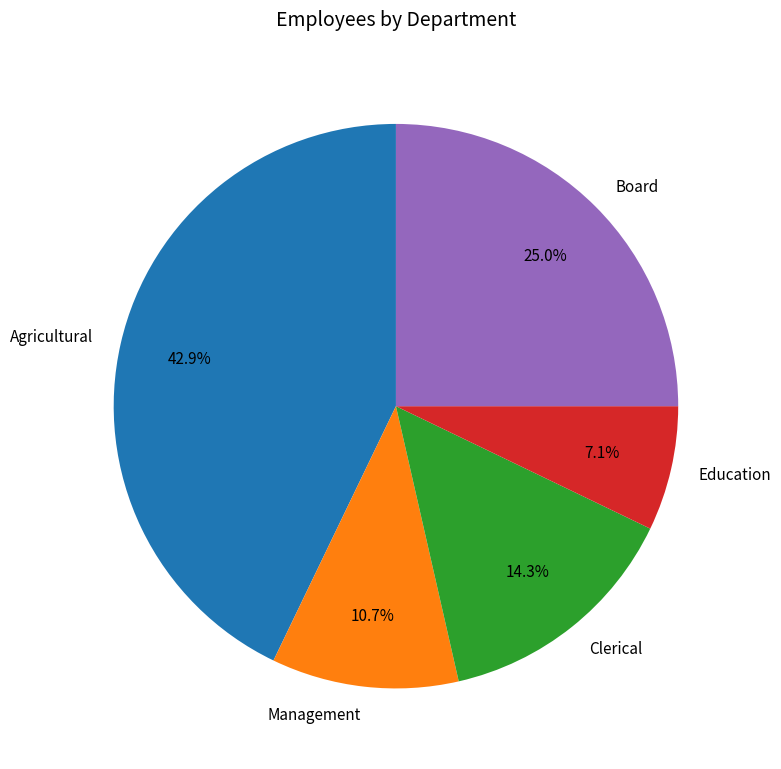

Does any single category account for the majority?

No